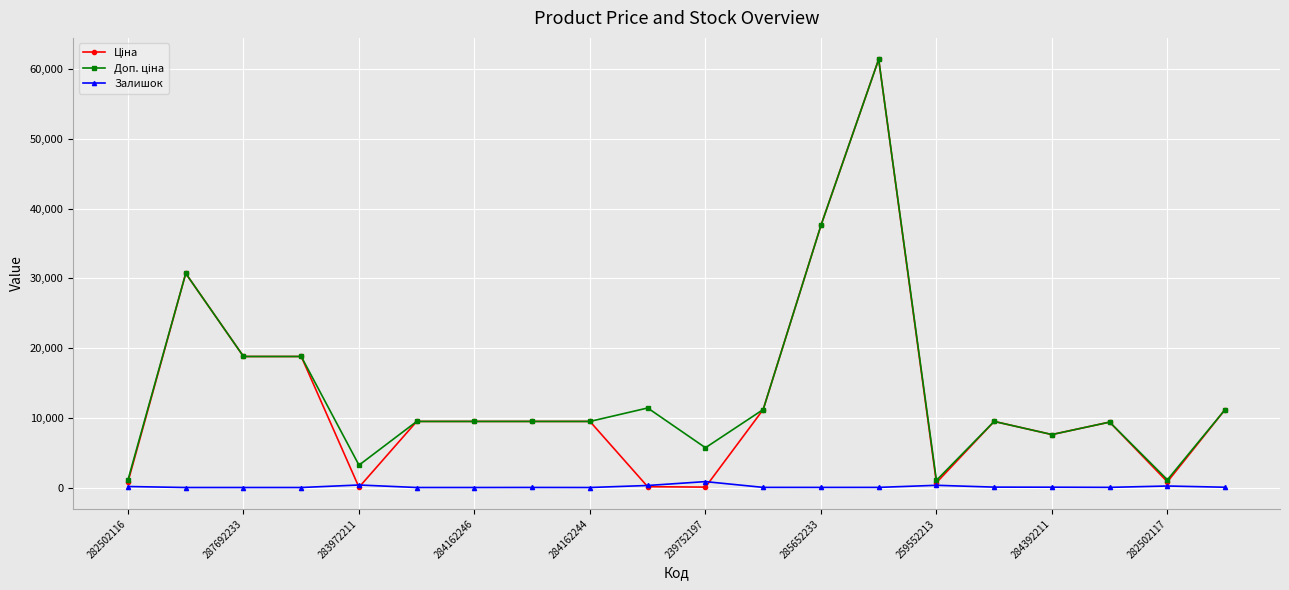

What is the maximum value shown in the chart?

61434.3